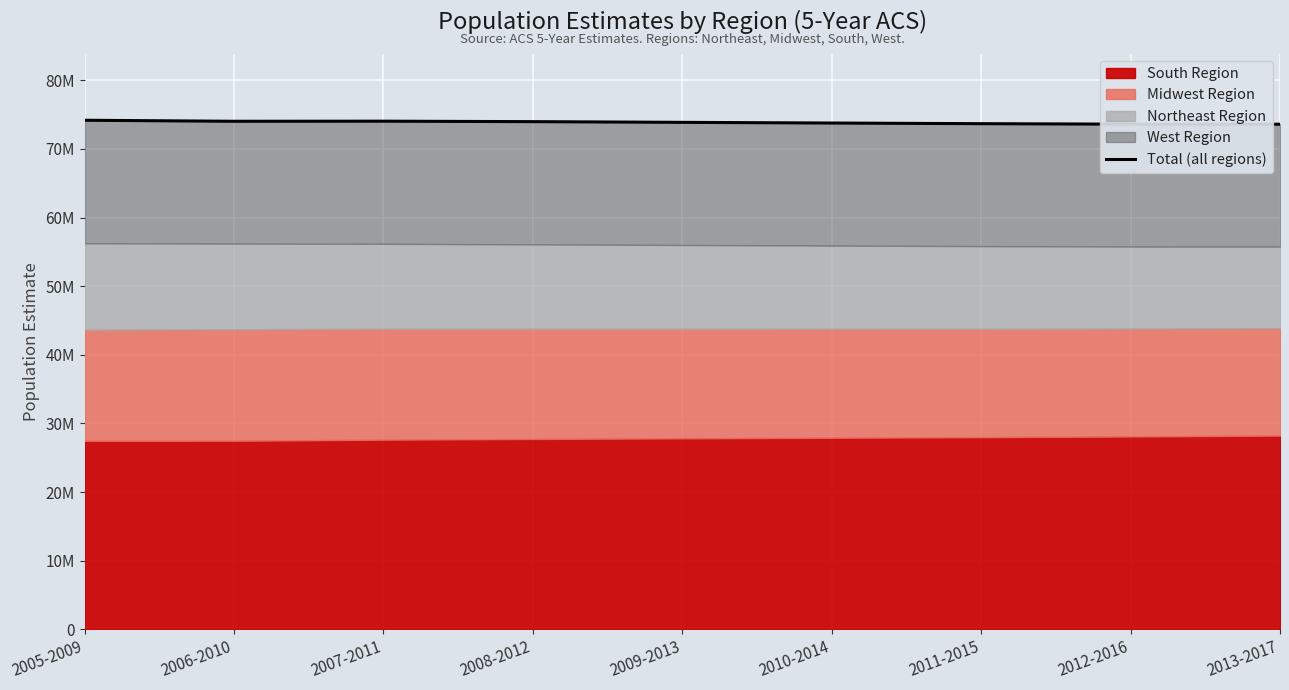

At which category does the chart reach its minimum across all series?

2013-2017